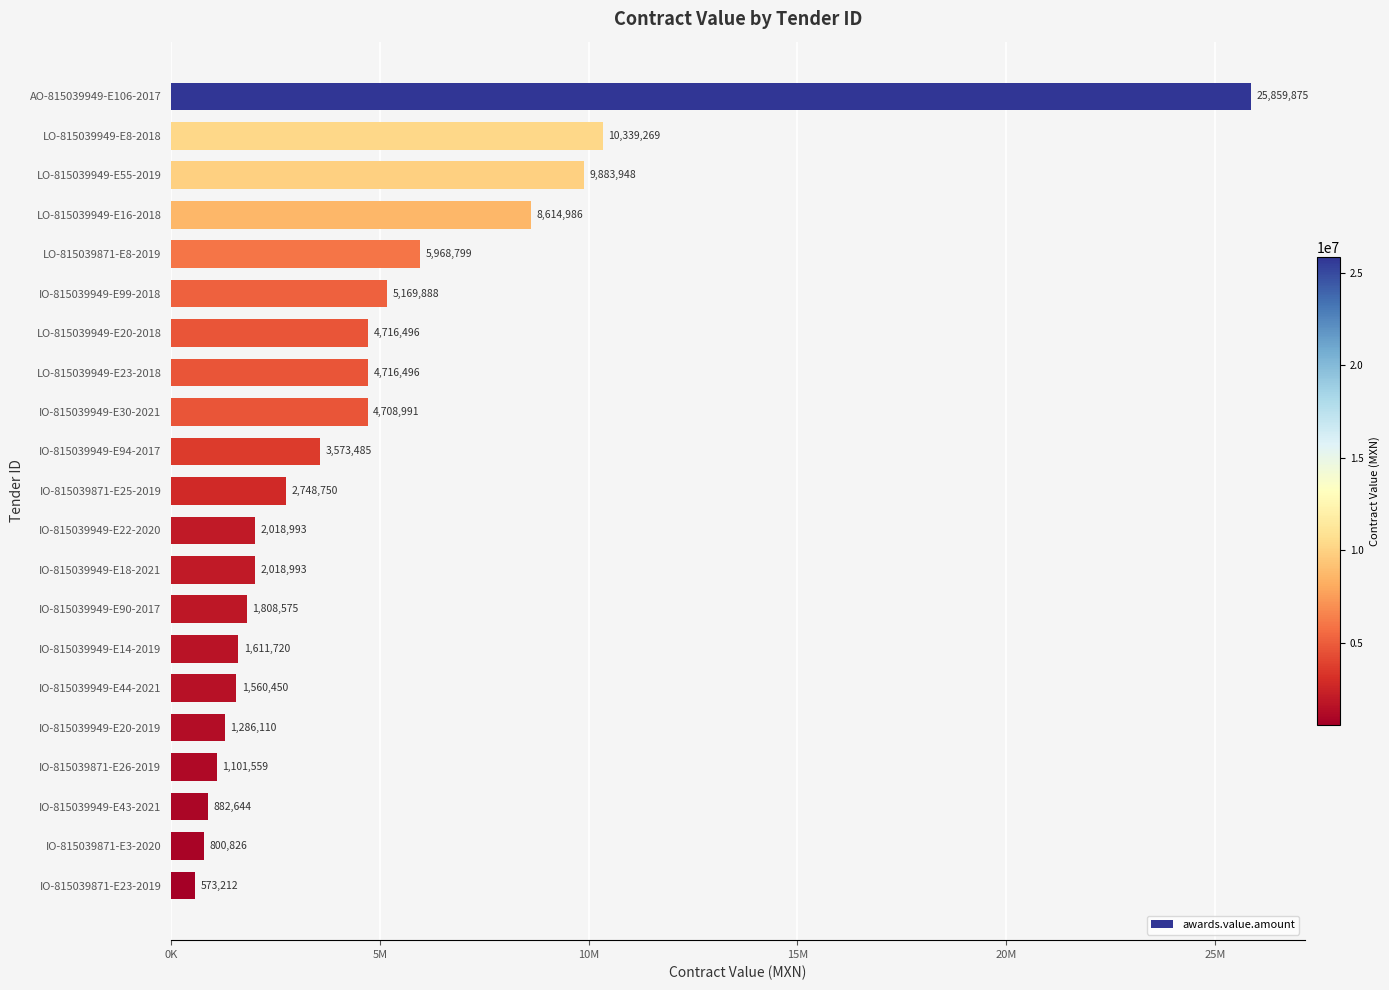

Does the chart contain stacked bars?

No